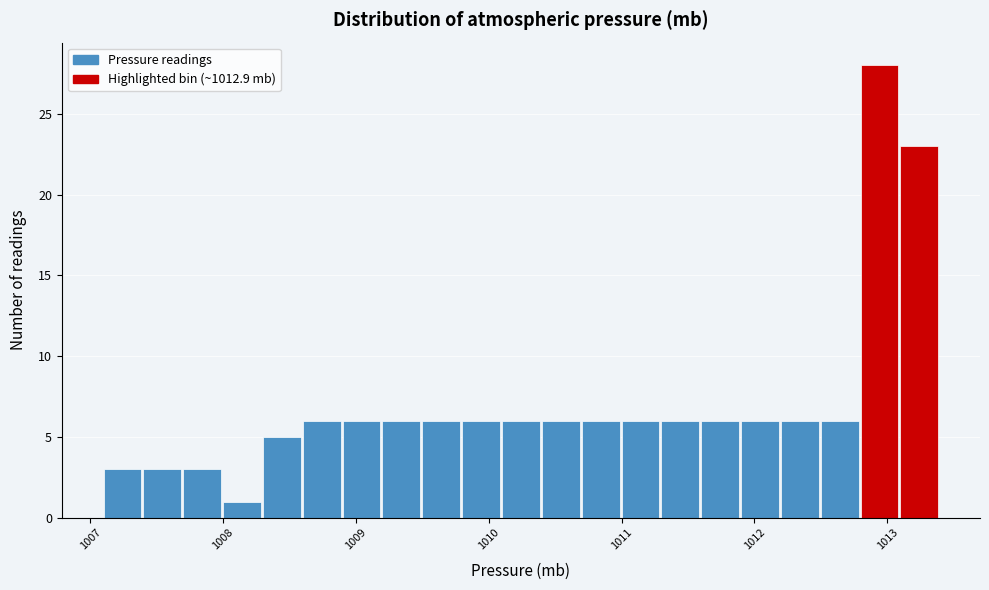

Around what value on the x-axis is the tallest bar? Give the approximate position of its centre, as read against the axis.

1012.9